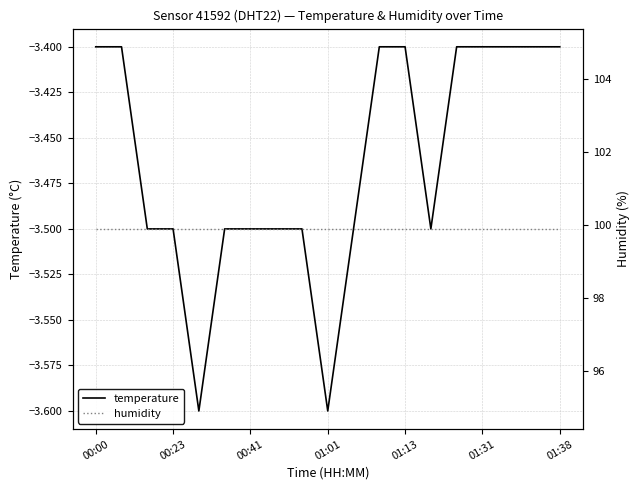

True or false: temperature has a value of -3.4 at 01:38.

True